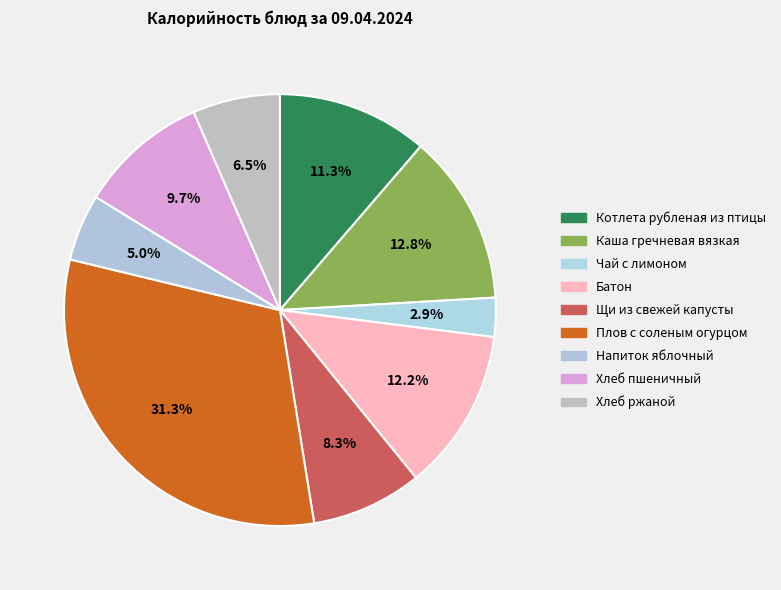

To the nearest percent, what portion does Хлеб пшеничный represent?

10%